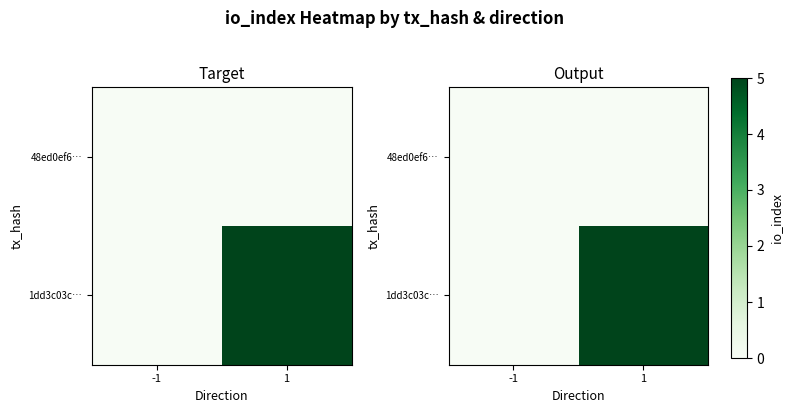

What is the spread (max minus min) of values at 1?

5